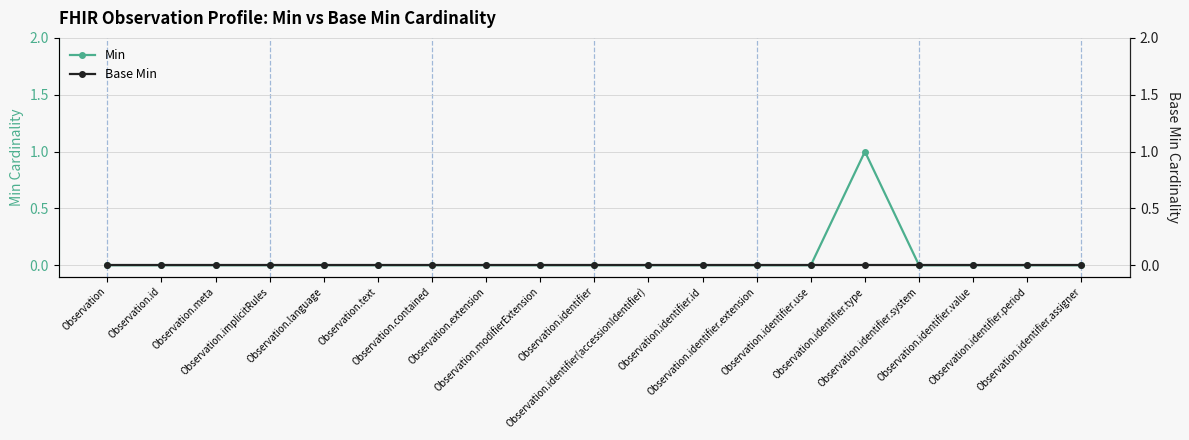

Between Observation and Observation.identifier.use, which series saw the biggest shift?

Min